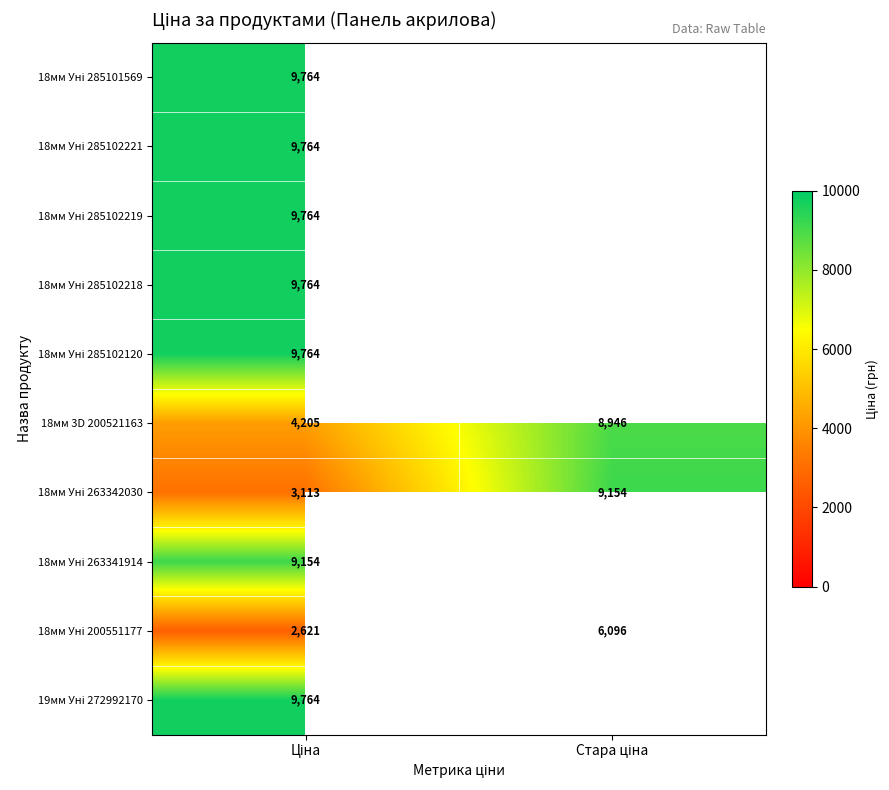

How many positive values does the 18мм Уні 285102120 series have?

1